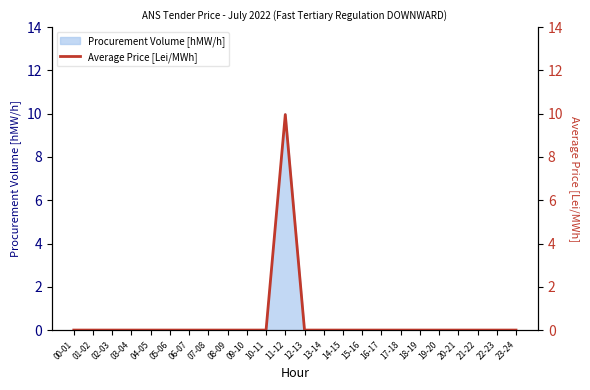

Which has a higher value, 02-03 or 18-19?

02-03